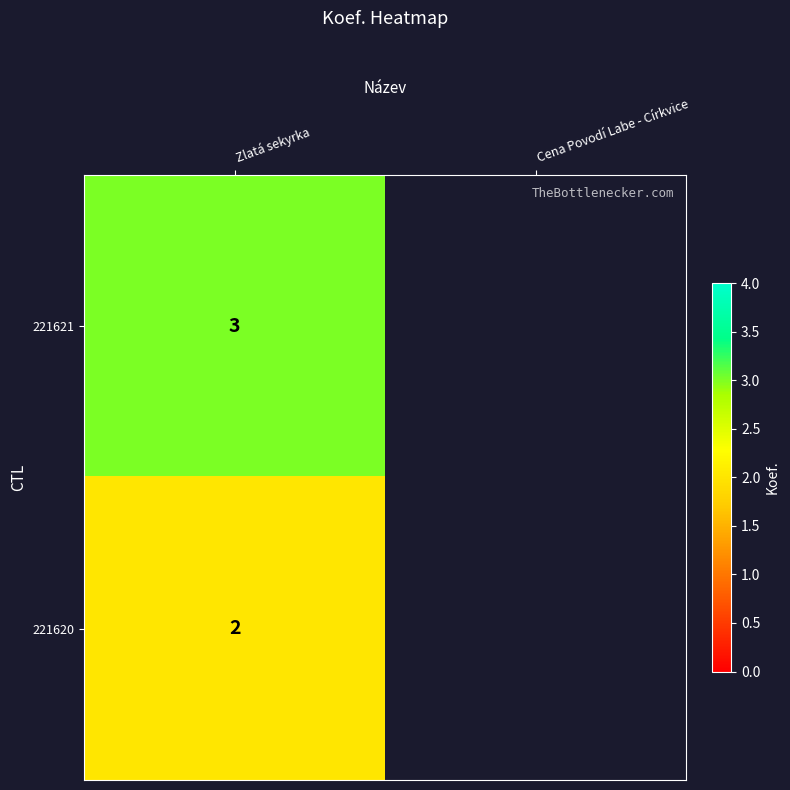

Rank the series at Zlatá sekyrka from lowest to highest value.

221620, 221621